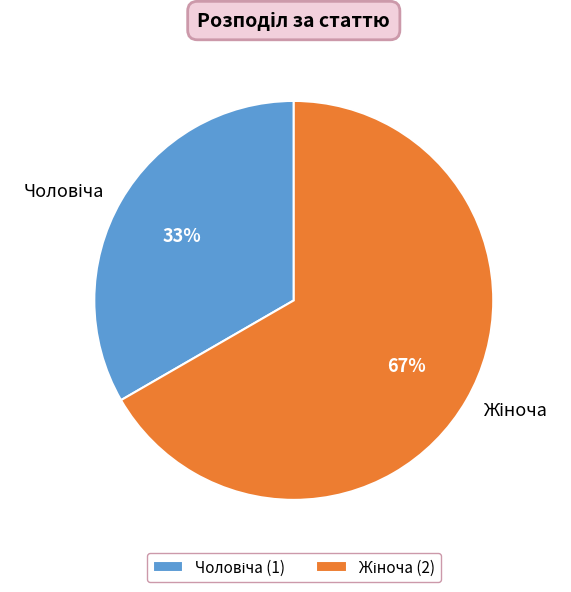

To the nearest percent, what is the average slice percentage?

50%